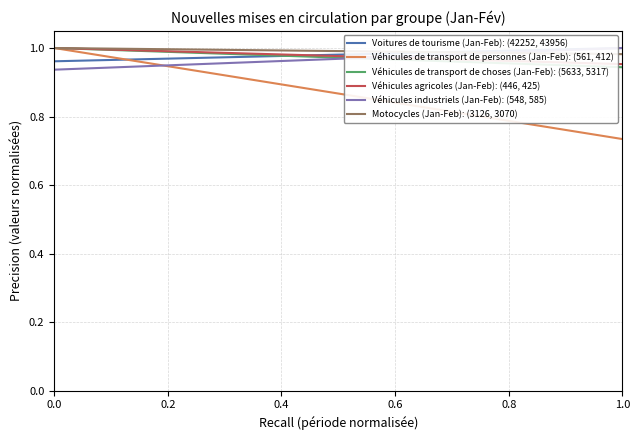

What are all the series names shown in the legend?

Voitures de tourisme (Jan-Feb): (42252, 43956), Véhicules de transport de personnes (Jan-Feb): (561, 412), Véhicules de transport de choses (Jan-Feb): (5633, 5317), Véhicules agricoles (Jan-Feb): (446, 425), Véhicules industriels (Jan-Feb): (548, 585), Motocycles (Jan-Feb): (3126, 3070)